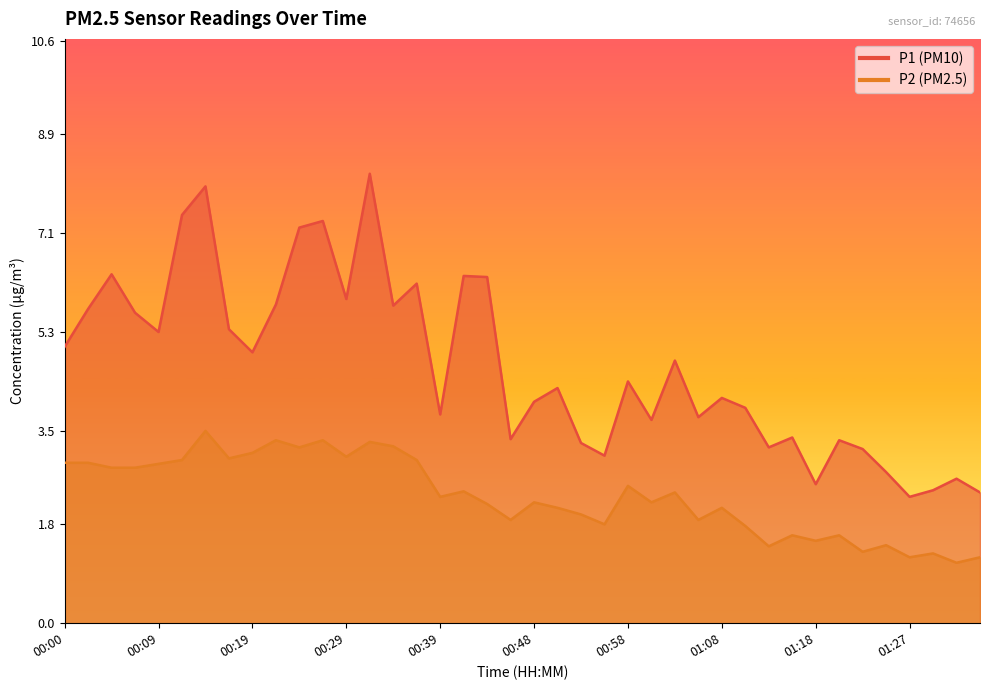

True or false: P2 and P1 intersect in this chart.

False